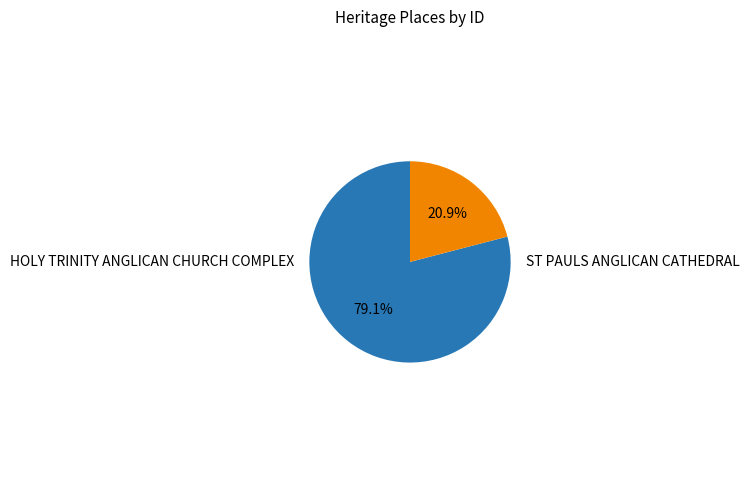

To the nearest percent, what is the difference between the largest and smallest slice percentages?

58%